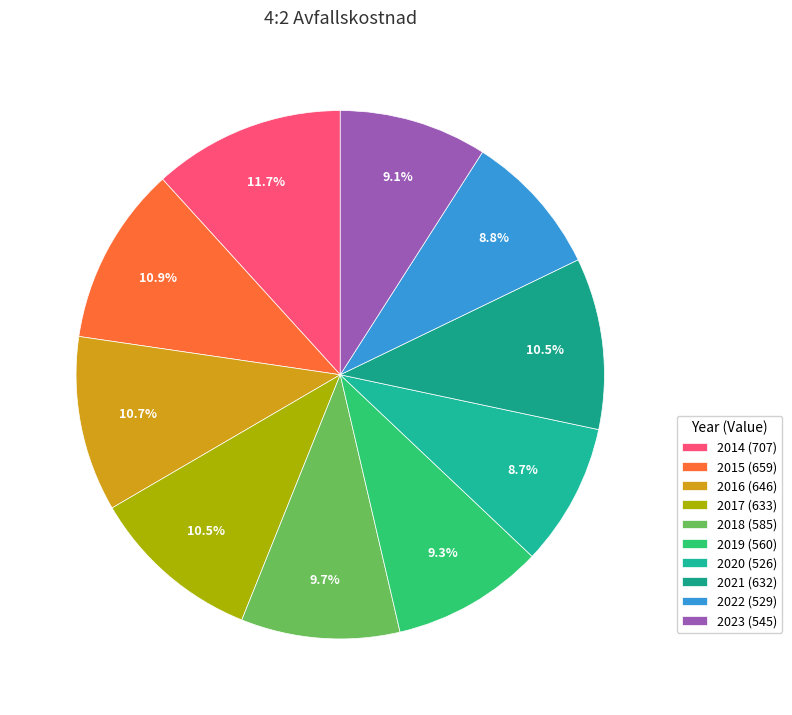

What percentage is the 2023 slice, to the nearest percent?

9%